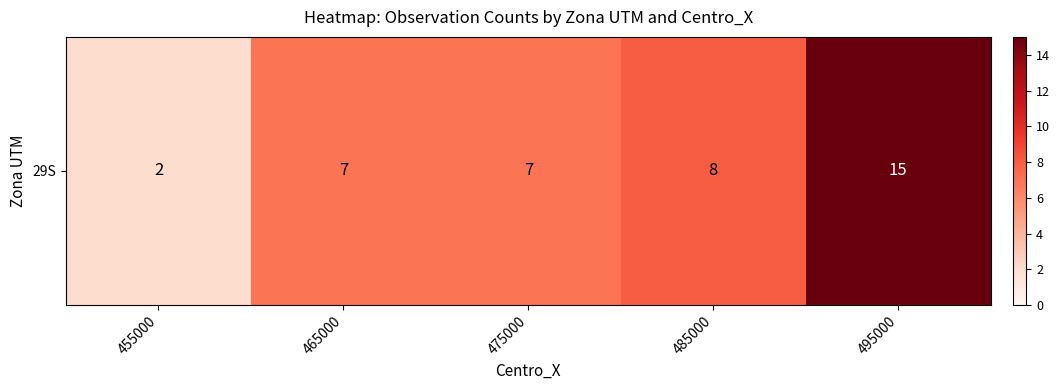

List the labels in order of value, largest first.

495000, 485000, 465000, 475000, 455000